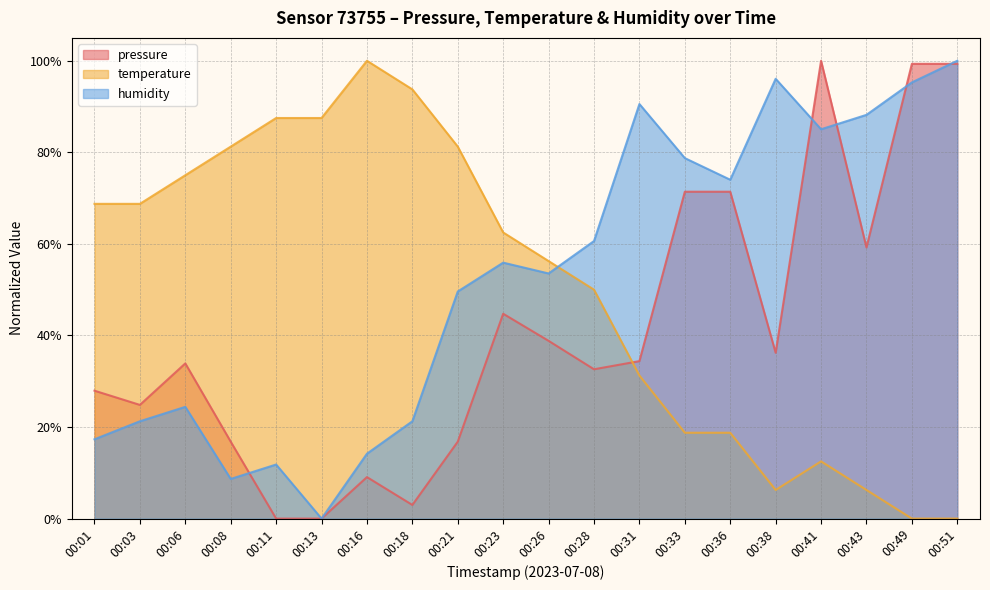

What is the difference between the second highest and minimum values in the temperature series?

0.9